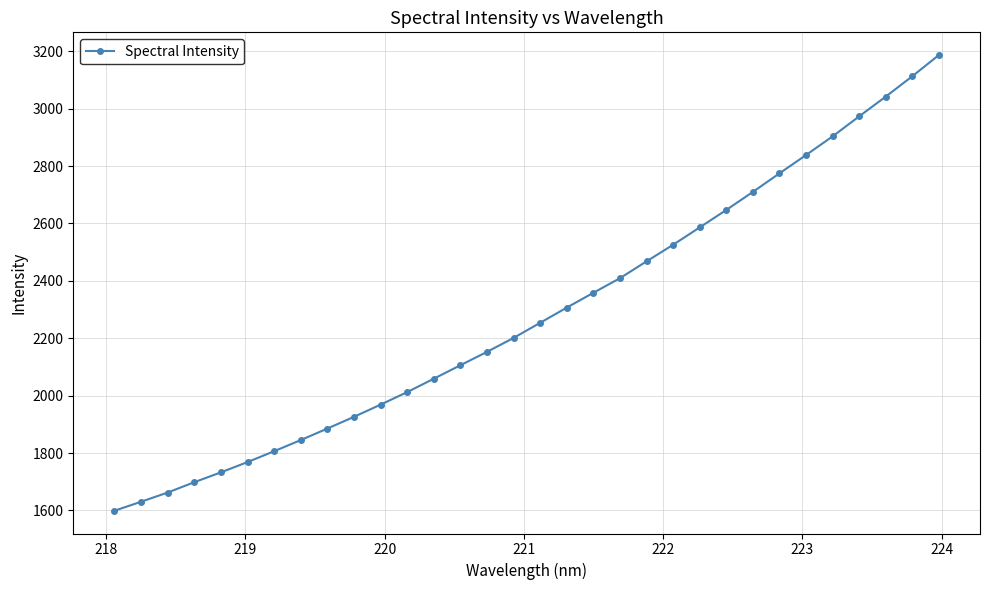

What is the value of the 8th point from the left?

1845.4